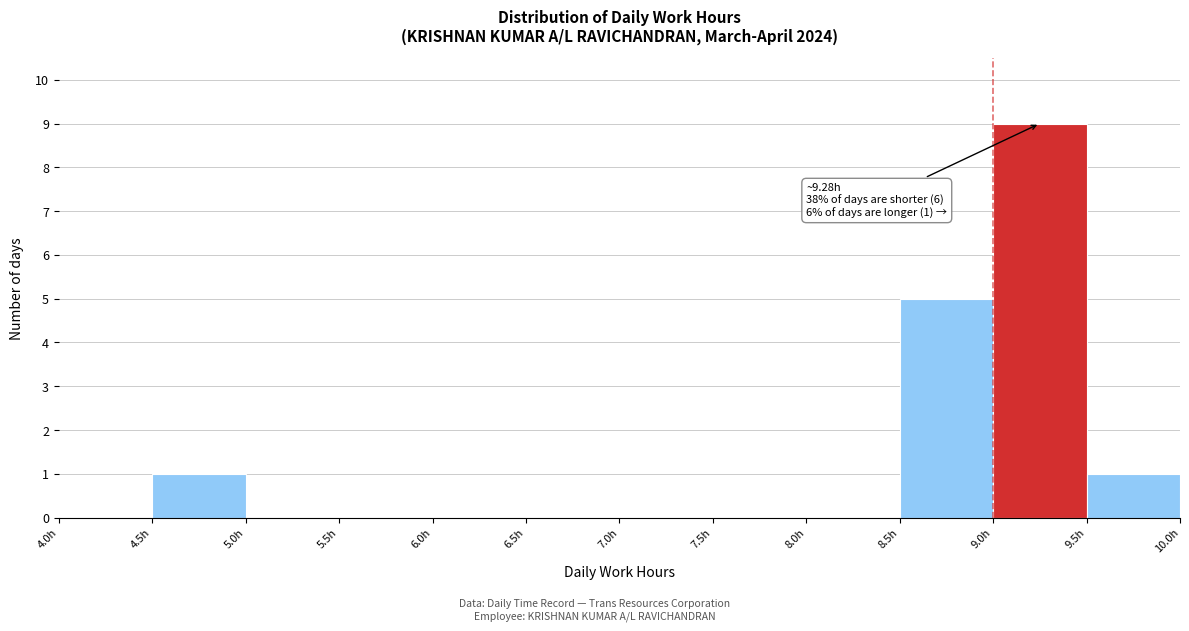

Over which range of the x-axis is the bar tallest?

9.0 to 9.5